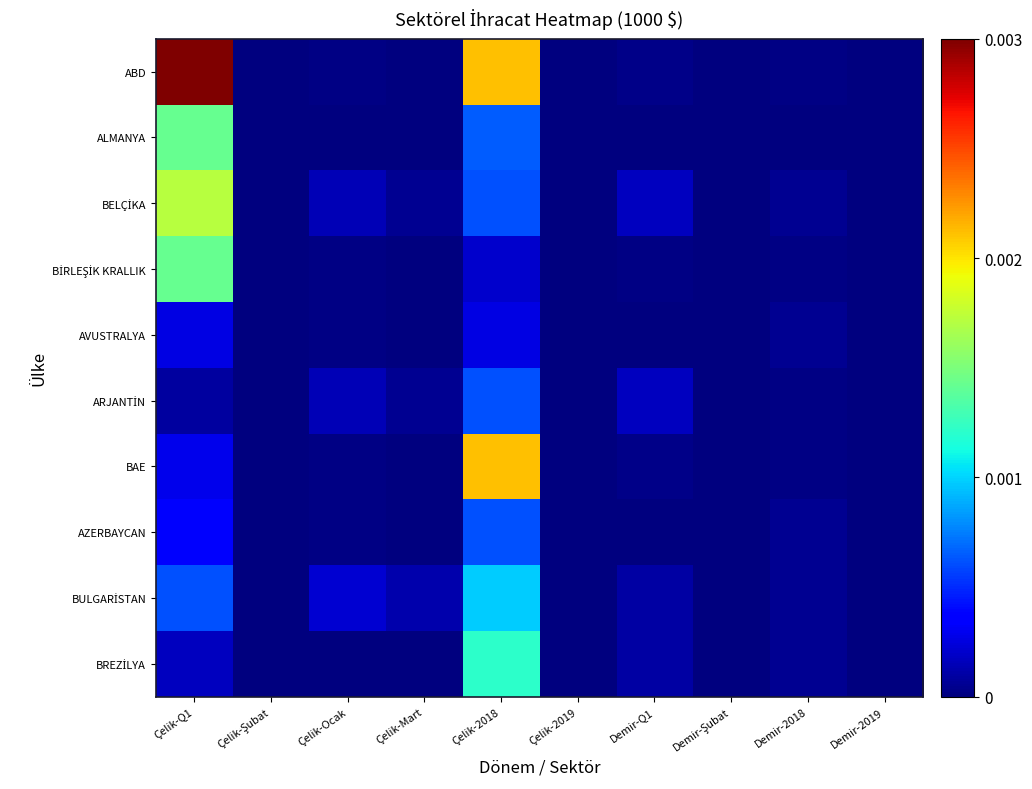

Rank the series at Demir-2018 from highest to lowest value.

BELÇİKA, AVUSTRALYA, AZERBAYCAN, BULGARİSTAN, BREZİLYA, BİRLEŞİK KRALLIK, ARJANTİN, ABD, BAE, ALMANYA